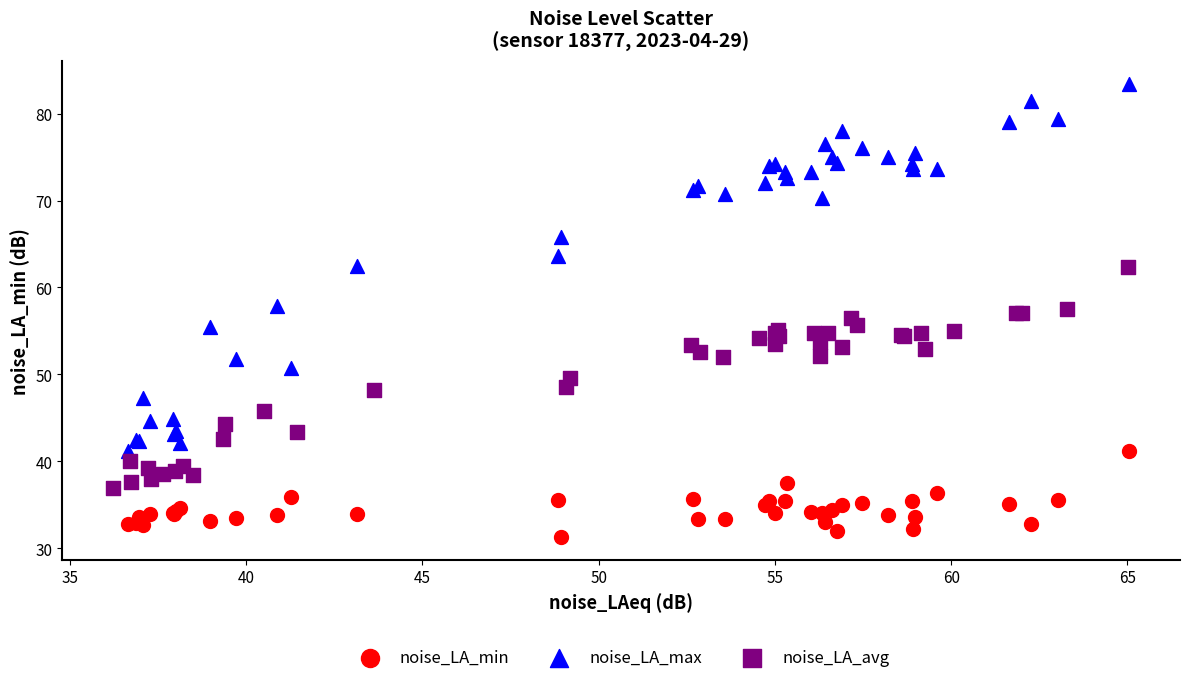

Which series has the largest Y range (max minus min)?

noise_LA_max